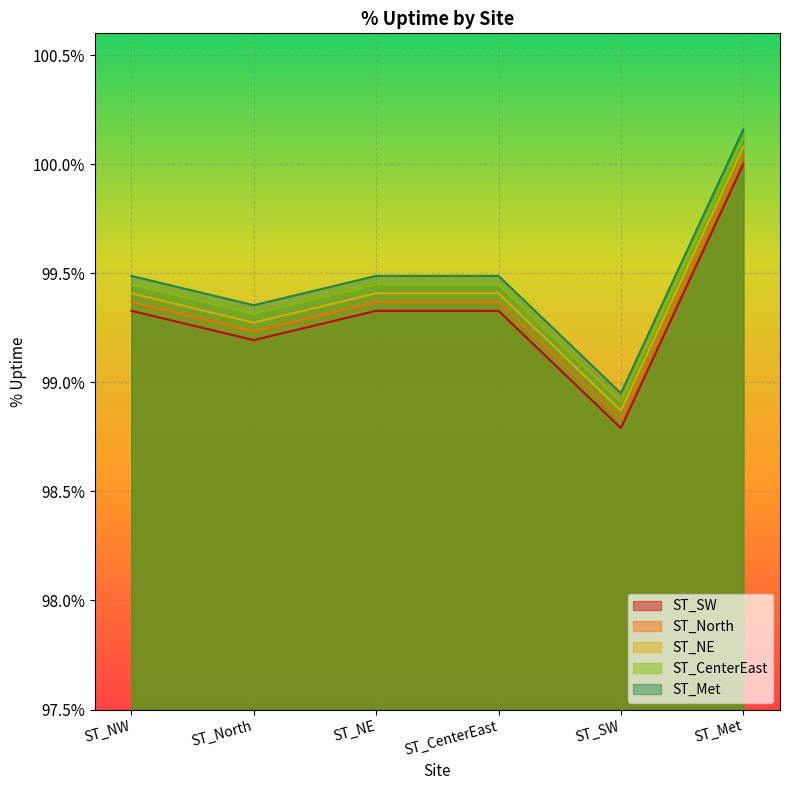

Rank the series at ST_Met from highest to lowest value.

ST_Met, ST_CenterEast, ST_NE, ST_North, ST_SW